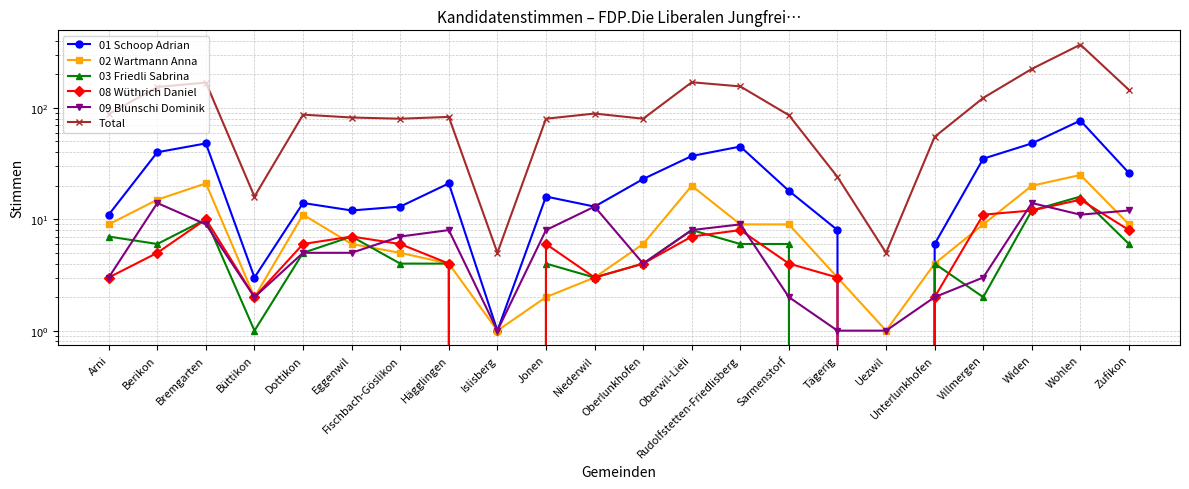

How many data points does each series have?

22